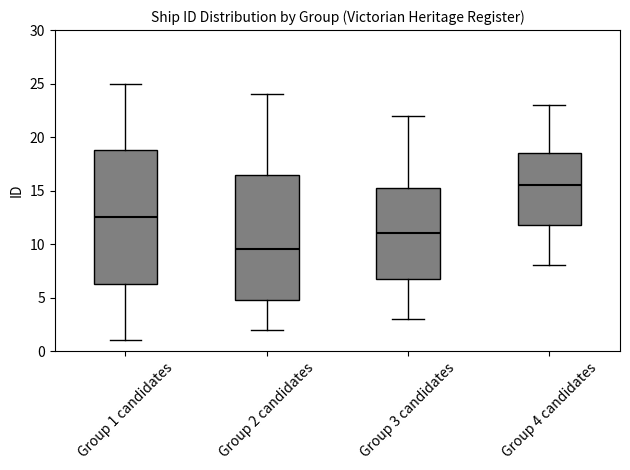

Reading left to right, read every box against the y-axis: the position of its median line, the range the box covers, and the ends of its whiskers. The values are not printed on the chart, so give them approximately, as read against the axis.

Group 1 candidates: median 12.5, box 6.5 to 19.0, whiskers 1.0 to 25.0
Group 2 candidates: median 9.5, box 5.0 to 16.5, whiskers 2.0 to 24.0
Group 3 candidates: median 11.0, box 7.0 to 15.5, whiskers 3.0 to 22.0
Group 4 candidates: median 15.5, box 12.0 to 18.5, whiskers 8.0 to 23.0